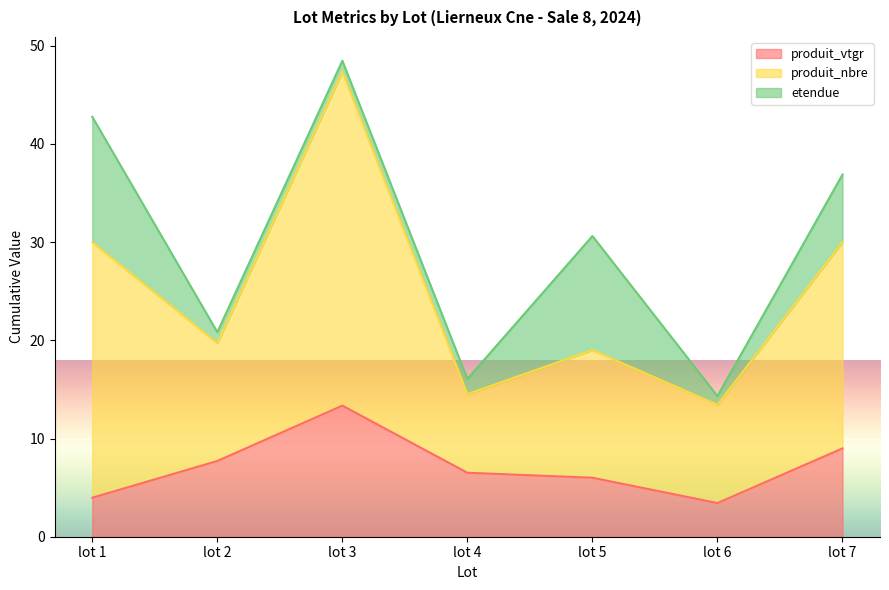

Rank the series by their maximum value, from lowest to highest.

etendue, produit_vtgr, produit_nbre